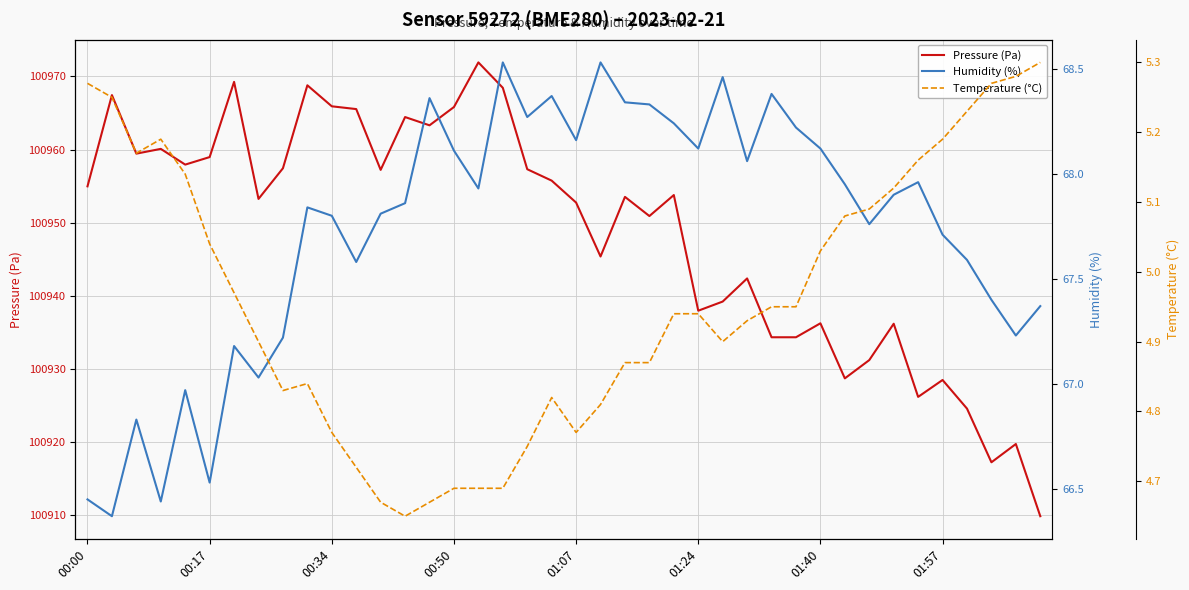

How many data points does each series have?

40